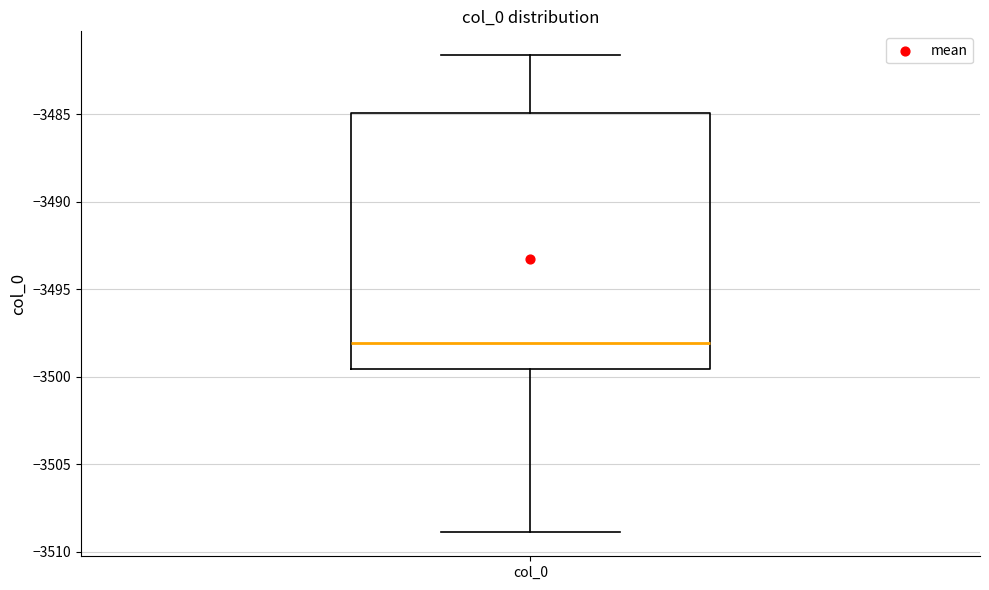

Where does the median line of the box for col_0 sit on the y-axis? The values are not printed on the chart, so give them approximately, as read against the axis.

-3498.0